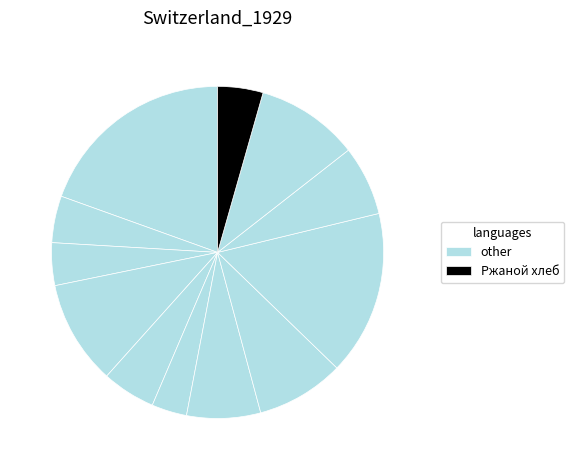

Which slice is the largest?

Каша кукурузная